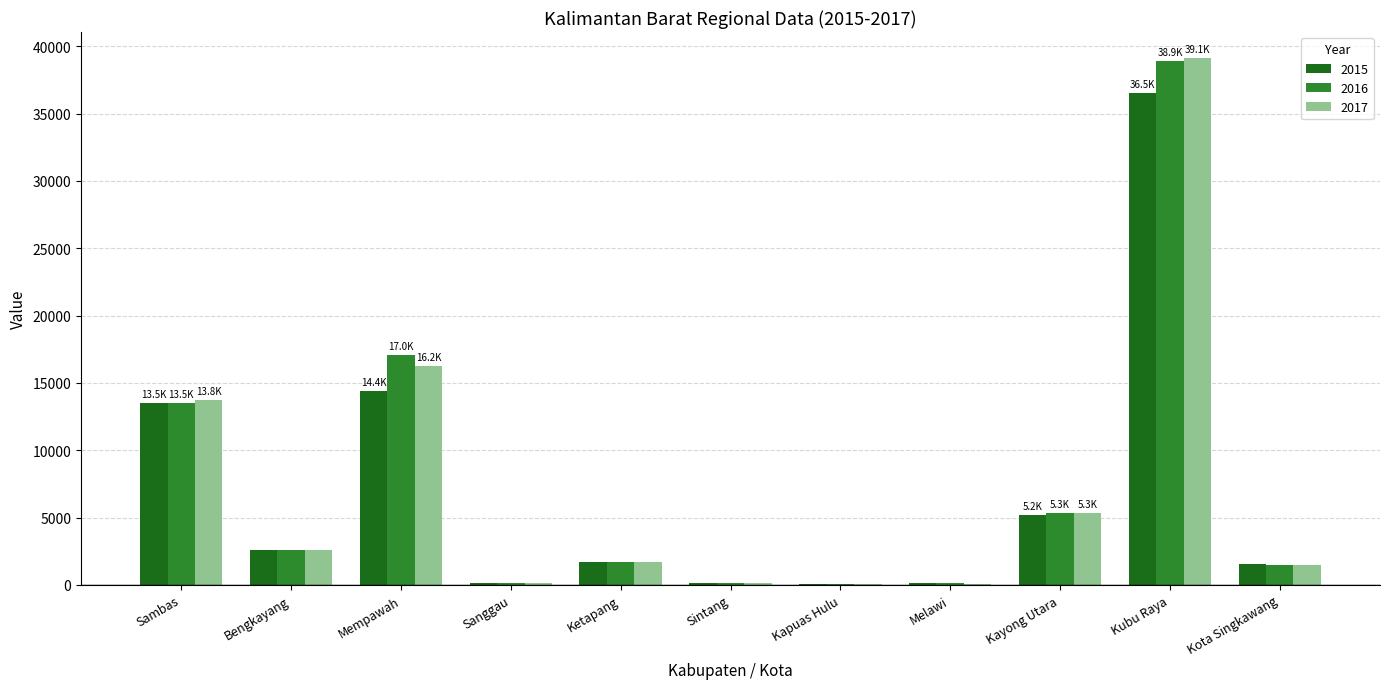

What is the total value across all series at Sanggau?

439